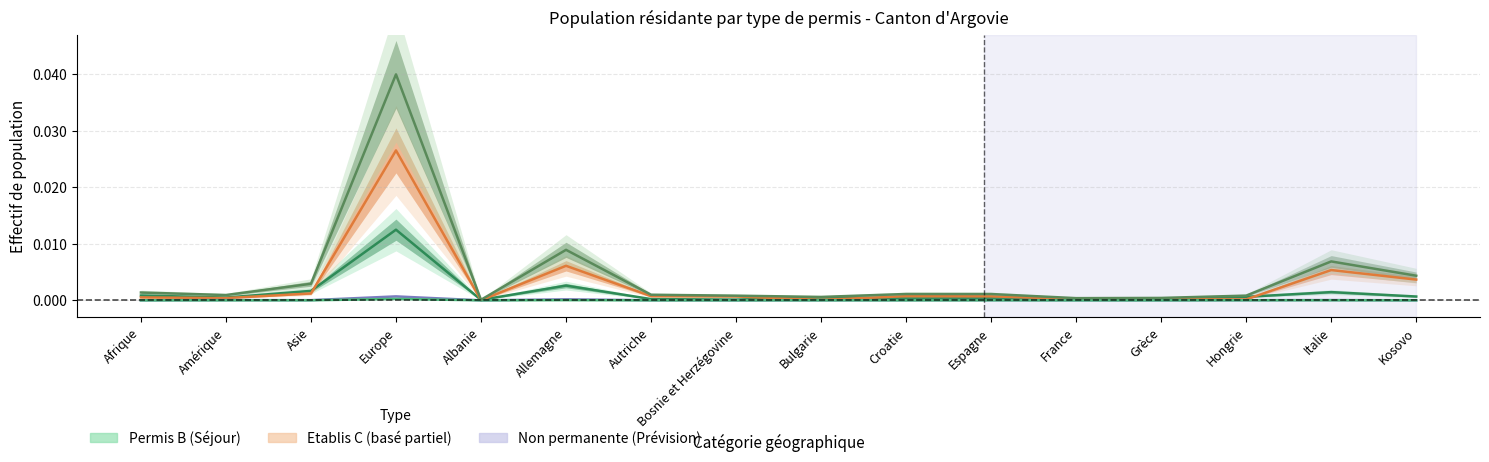

True or false: Total général and Permis L (Total) intersect in this chart.

False